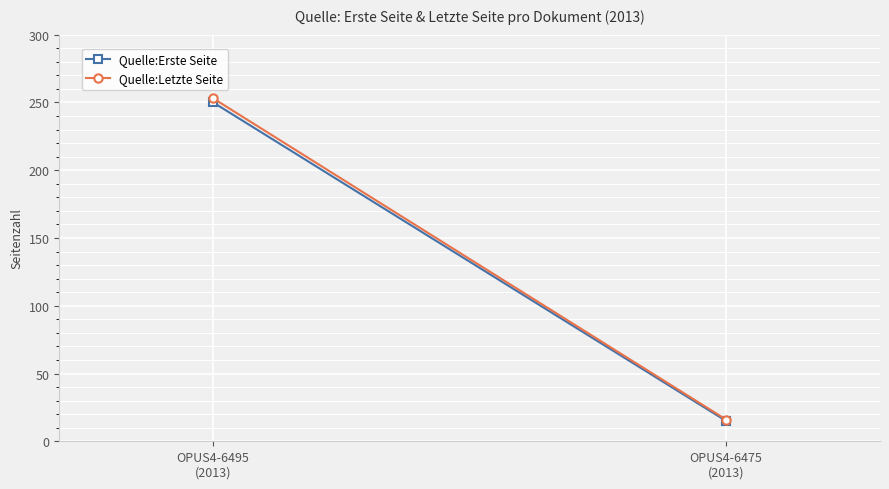

How many series are shown in this chart?

2